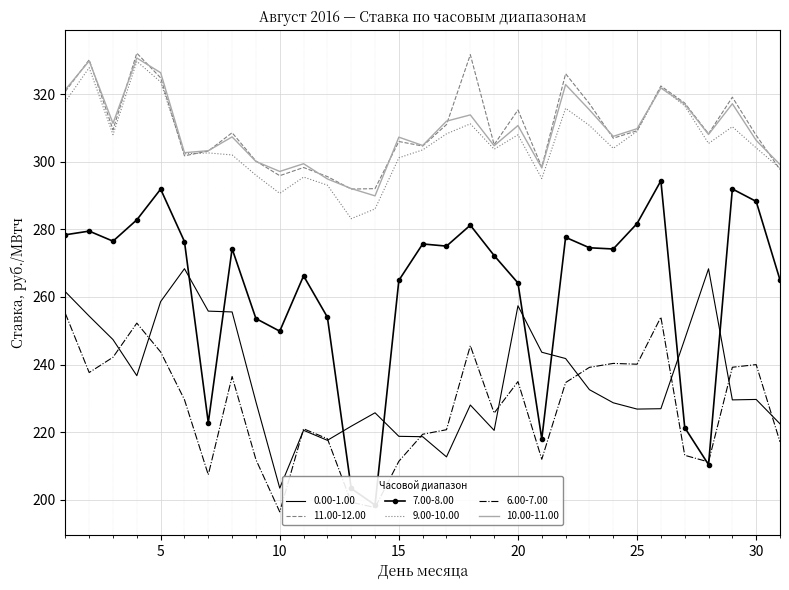

How many interior local peaks does the 10.00-11.00 series have?

10